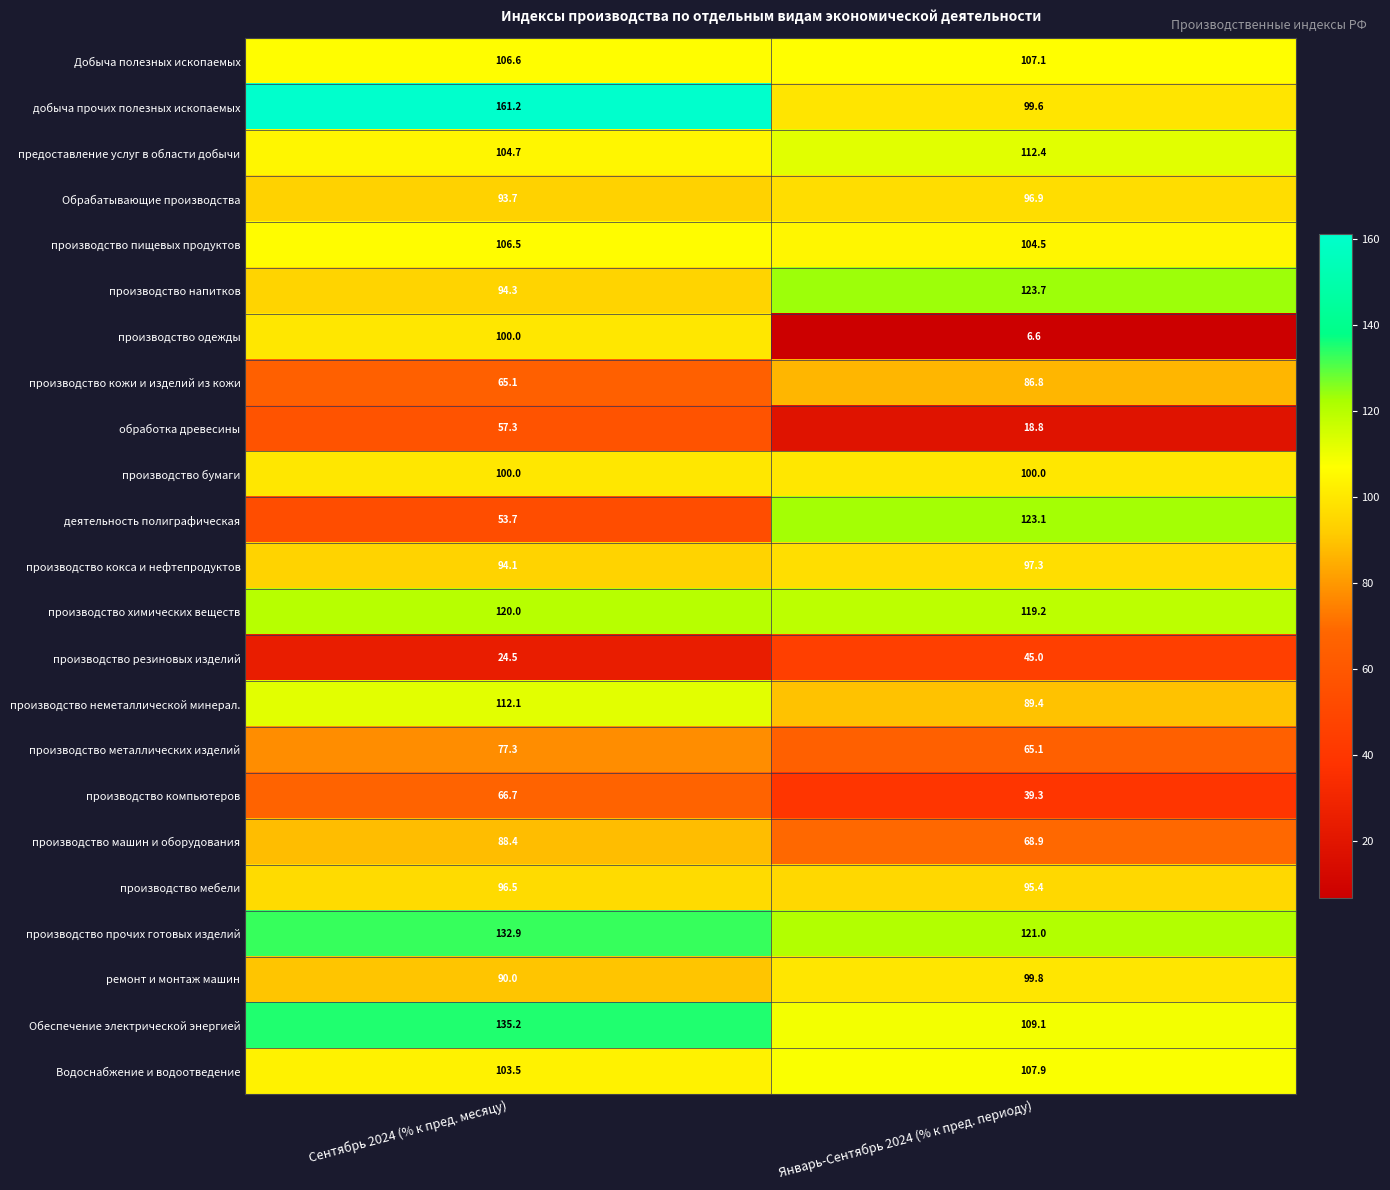

What is the sum of the деятельность полиграфическая values at Январь-Сентябрь 2024 (% к пред. периоду) and Сентябрь 2024 (% к пред. месяцу)?

176.8